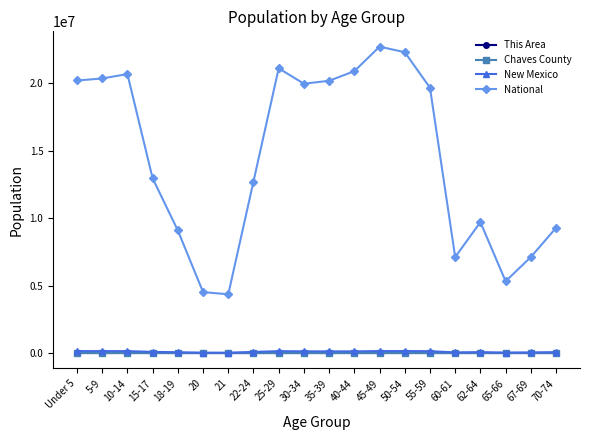

What is the greatest value displayed?

22708591